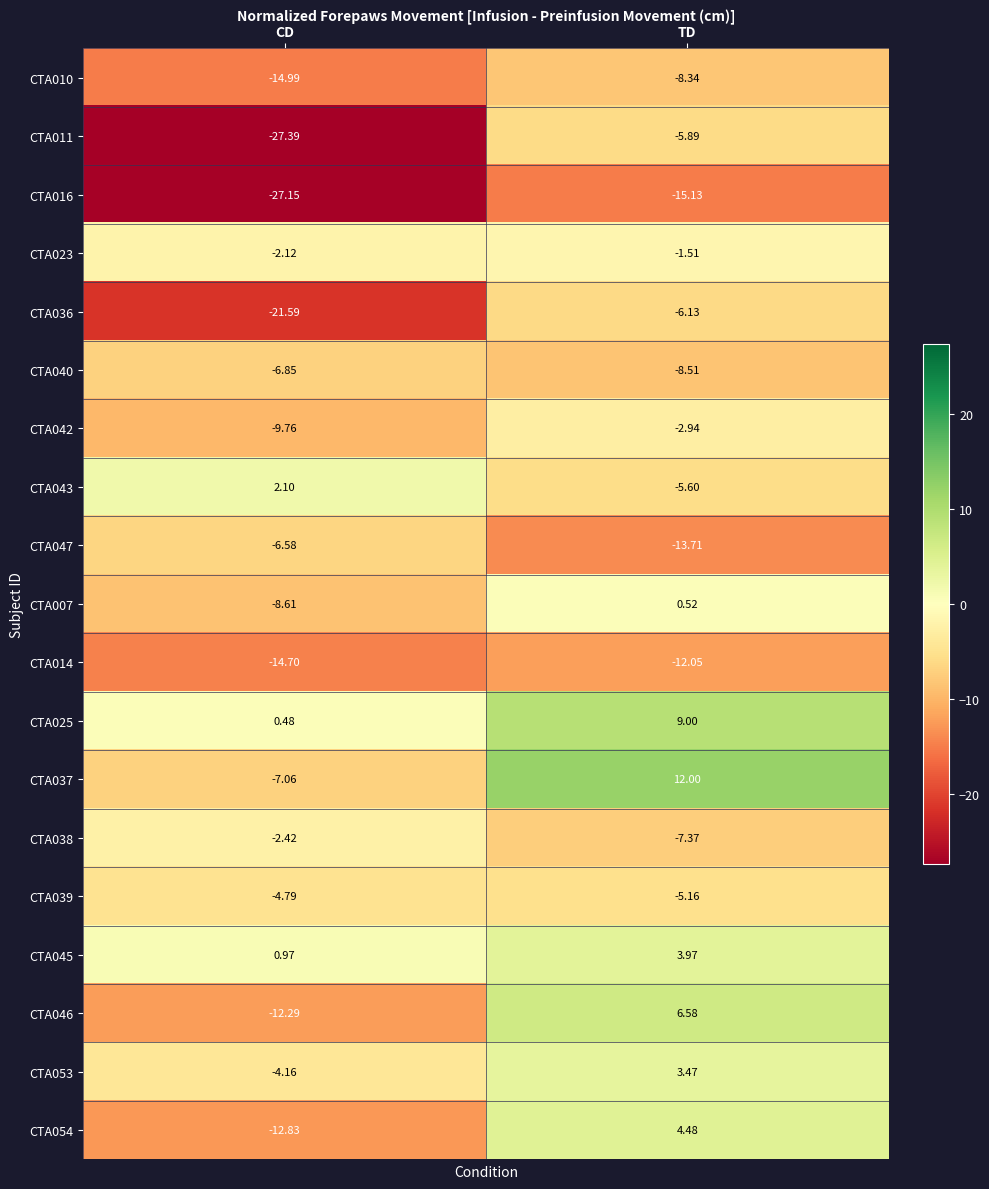

Where is CTA046 nearest to the value -2?

TD